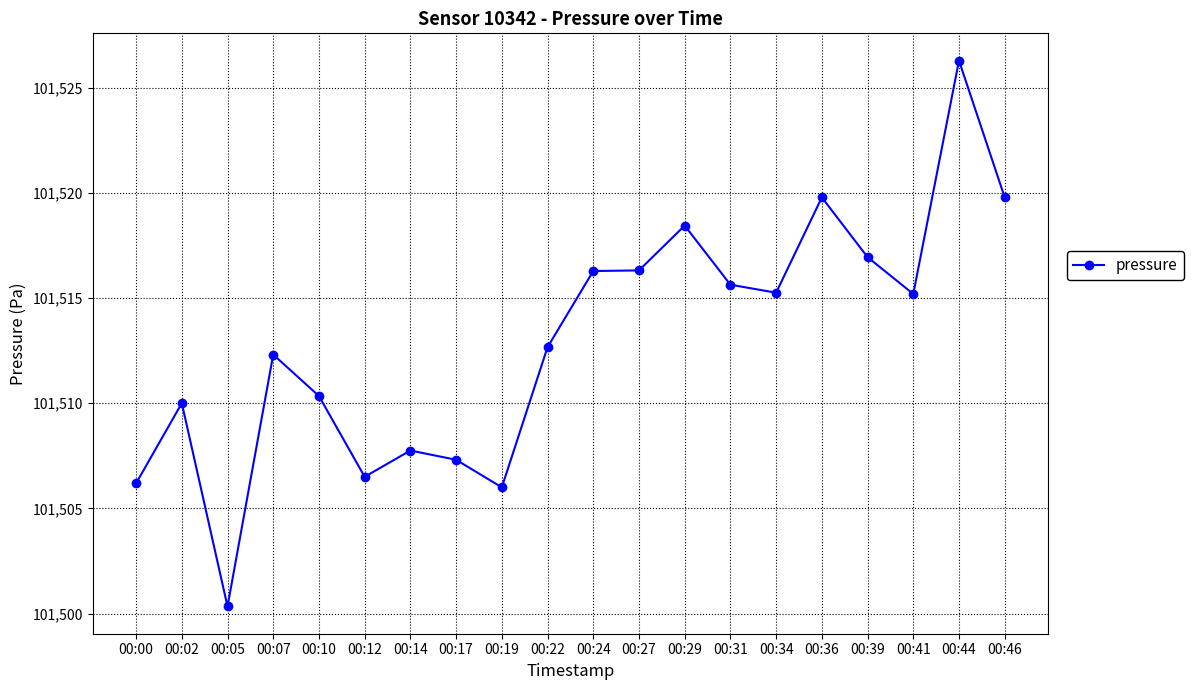

How many series are shown in this chart?

1